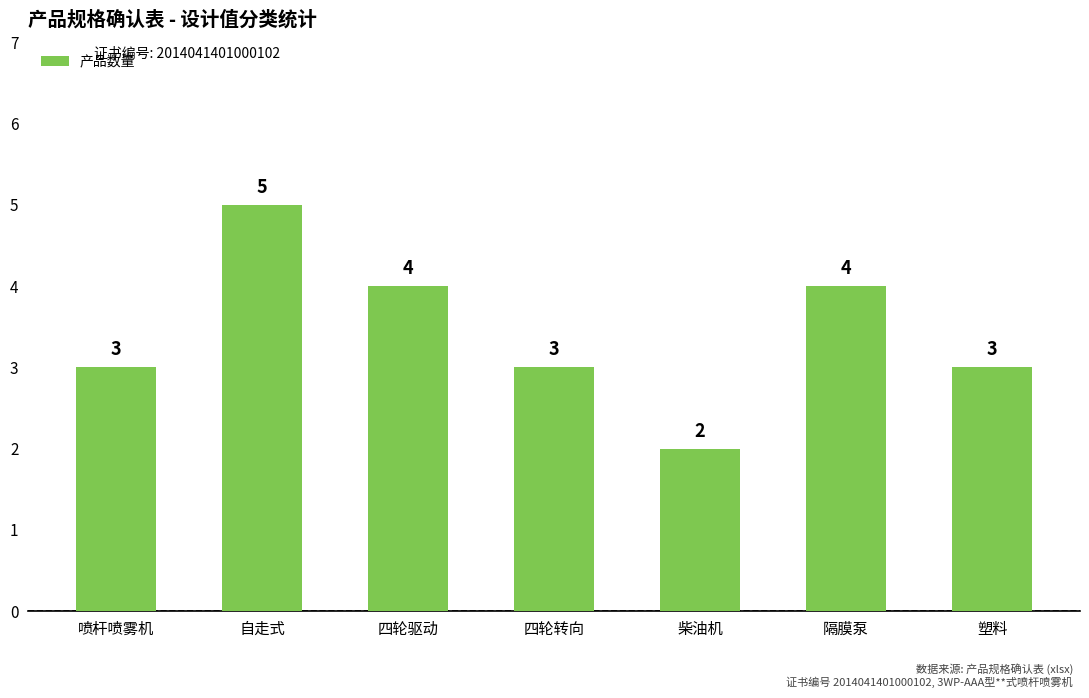

Reading left to right, what are all the values shown in this chart?

3	5	4	3	2	4	3